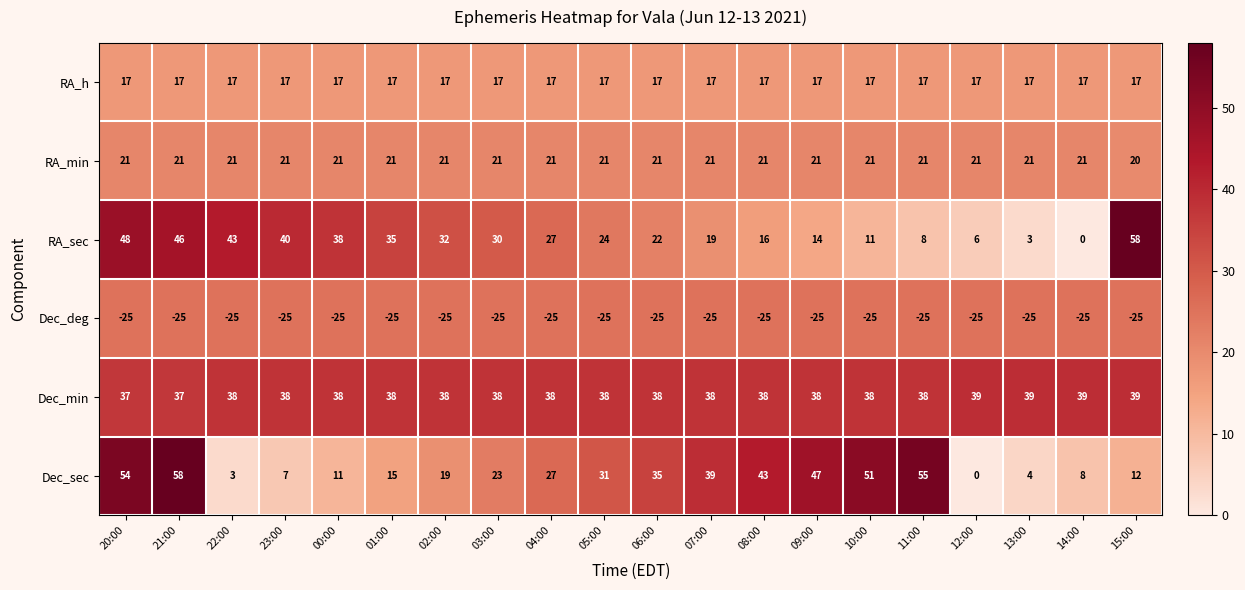

At which label does RA_sec reach its peak?

15:00